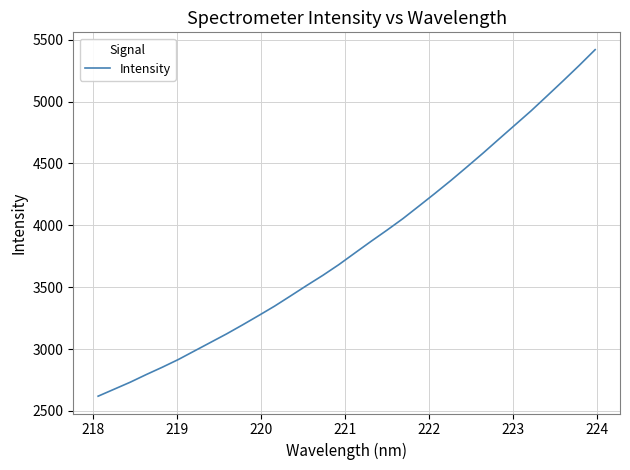

What is the difference between the maximum and minimum values?

2801.0